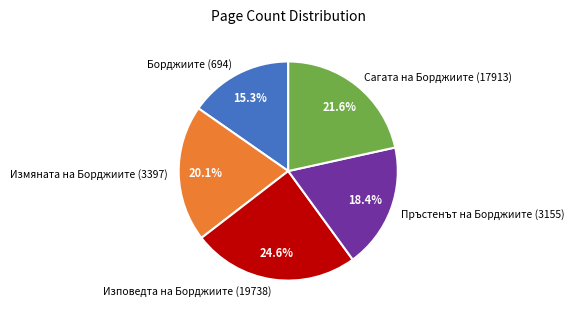

Which slice is the smallest?

Борджиите (694)